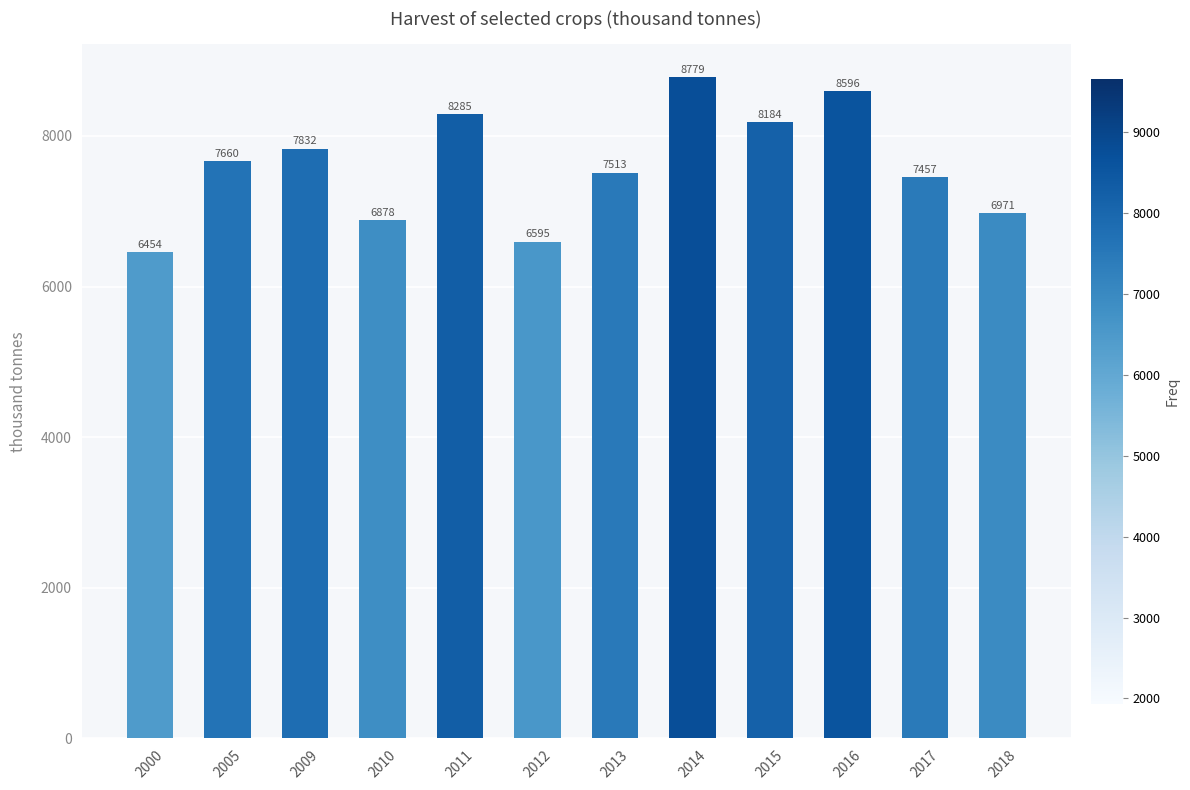

Rank the categories by value from highest to lowest.

2014, 2016, 2011, 2015, 2009, 2005, 2013, 2017, 2018, 2010, 2012, 2000